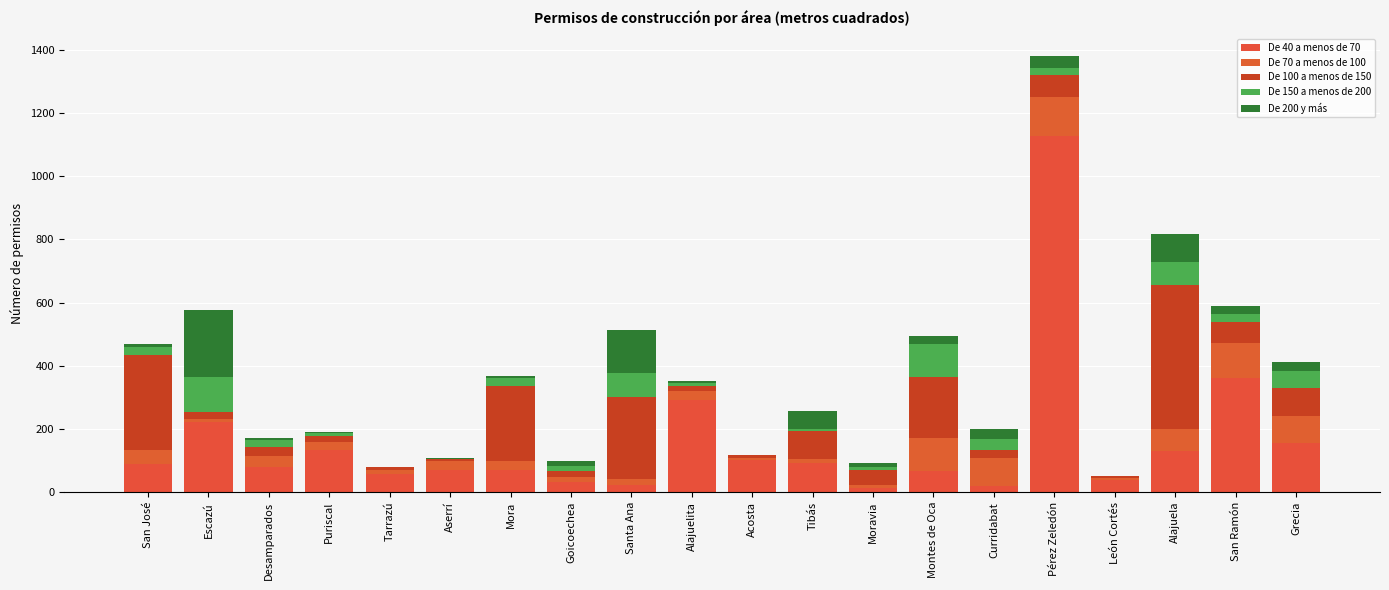

What position from the left is Puriscal?

4